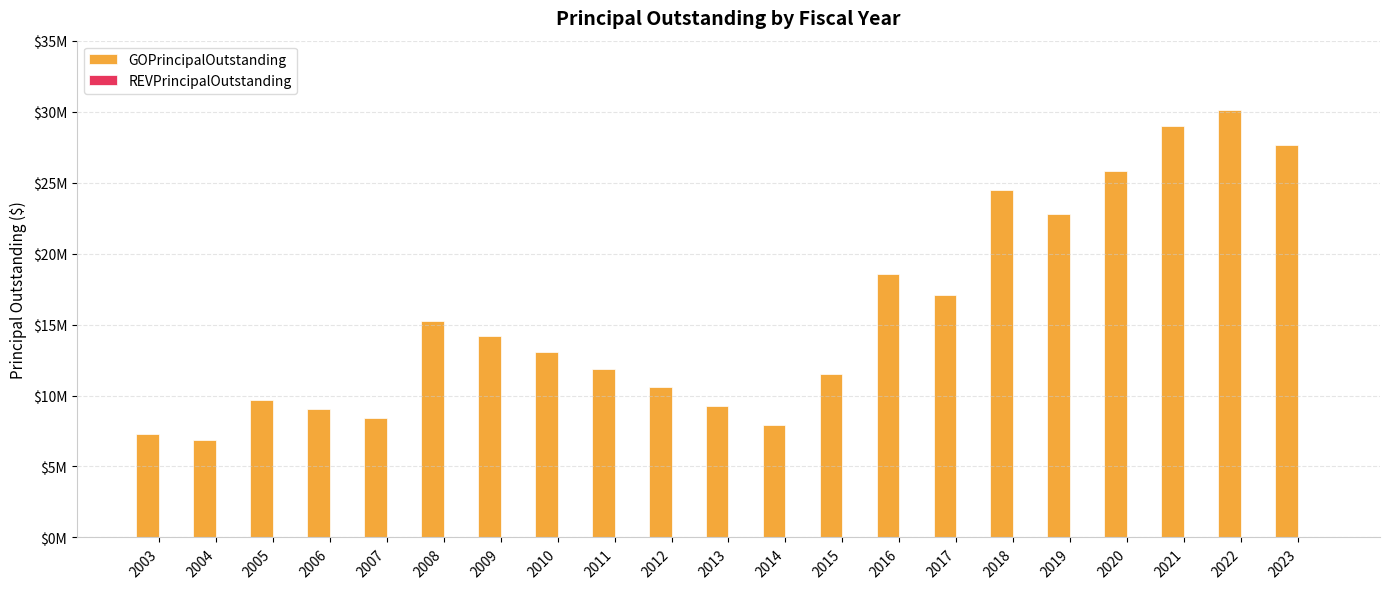

Does the chart contain any negative values?

No